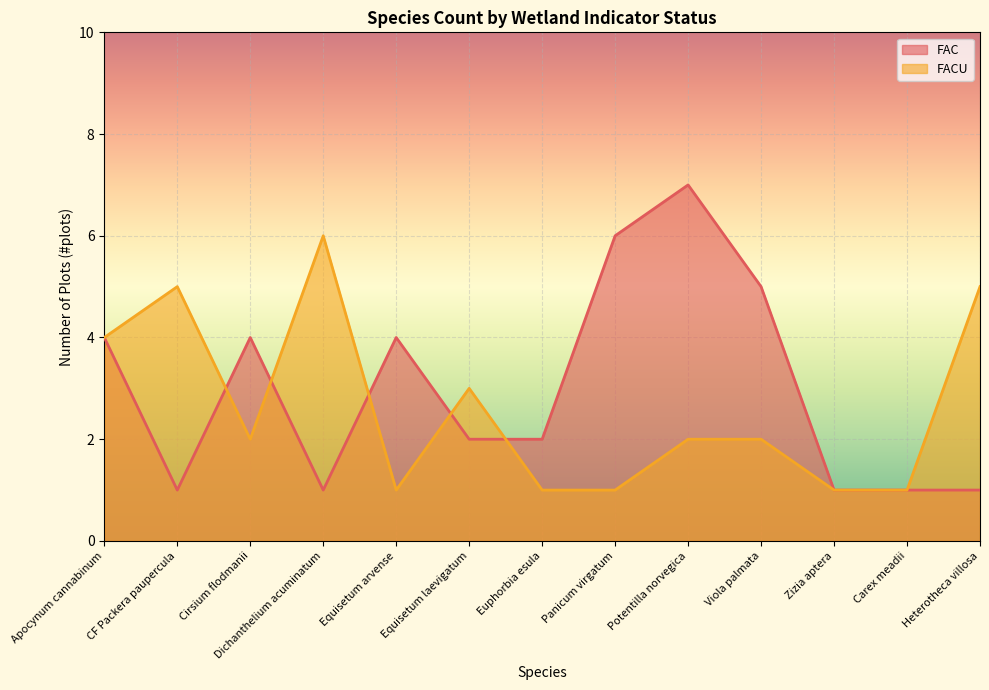

At which label does FACU reach its minimum?

Equisetum arvense